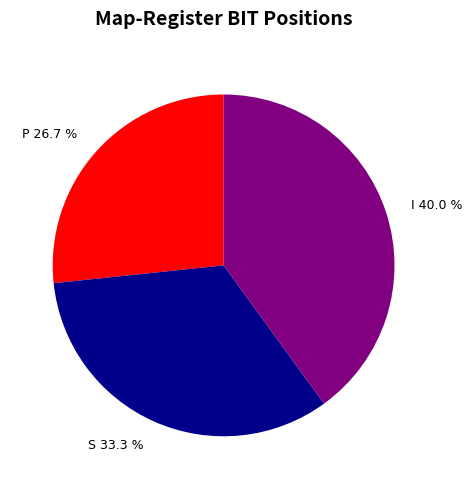

Is P the majority of the pie?

No